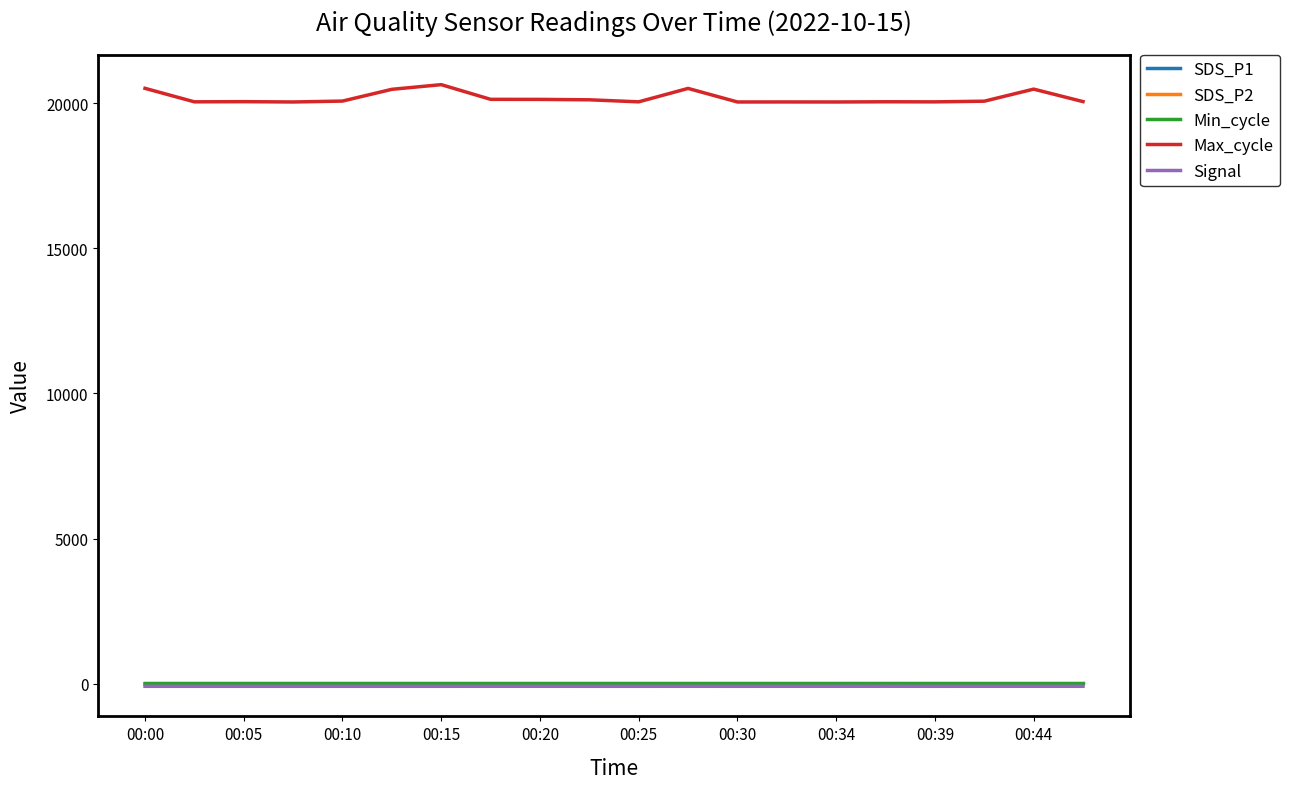

True or false: Min_cycle and SDS_P1 cross at least once.

False